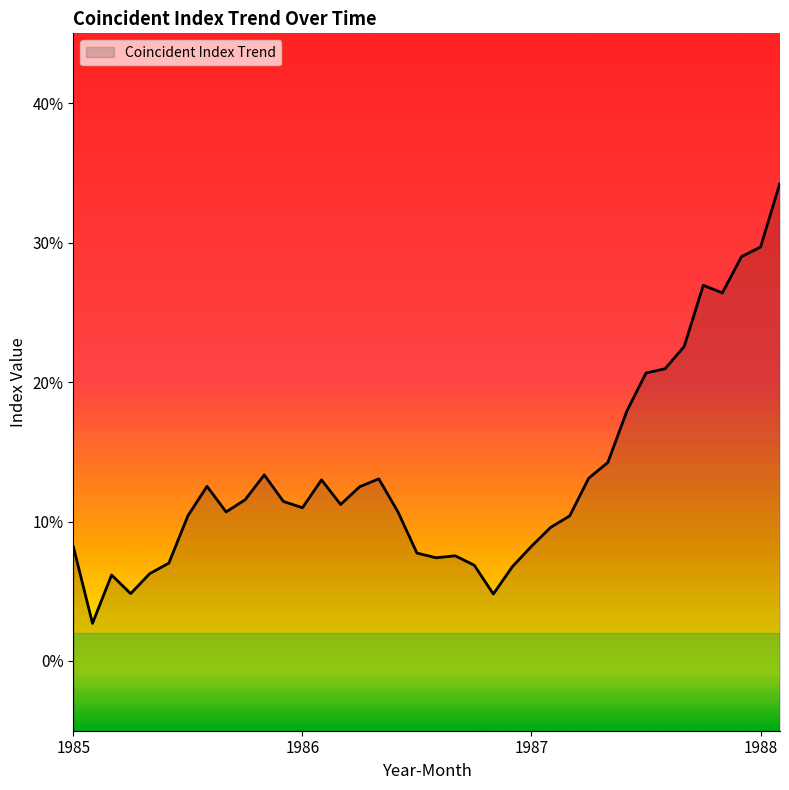

What is the difference between the maximum and minimum values?

0.3